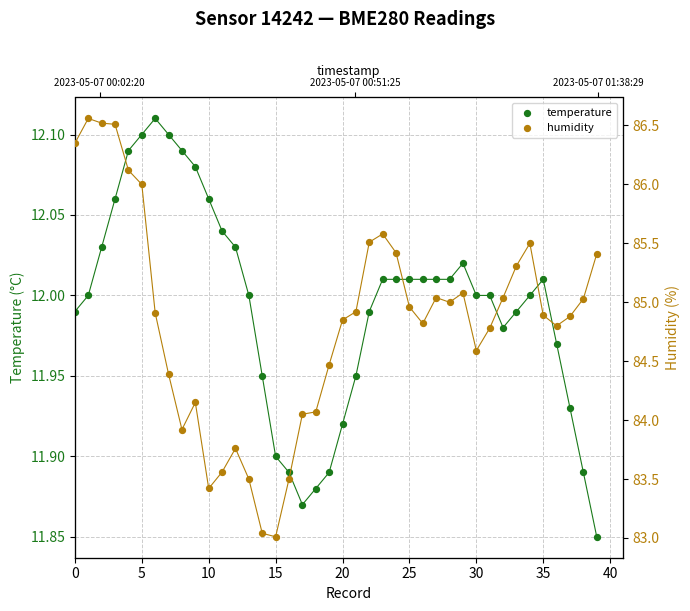

What is the total value across all series at 17?

95.9